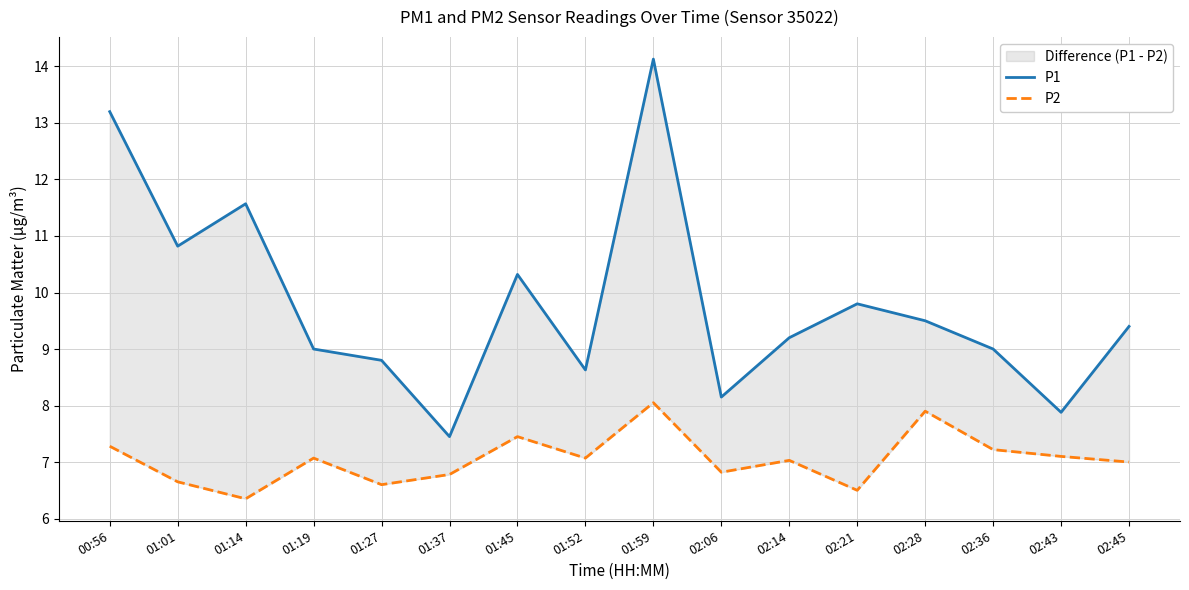

Which series has the widest spread of values?

P1